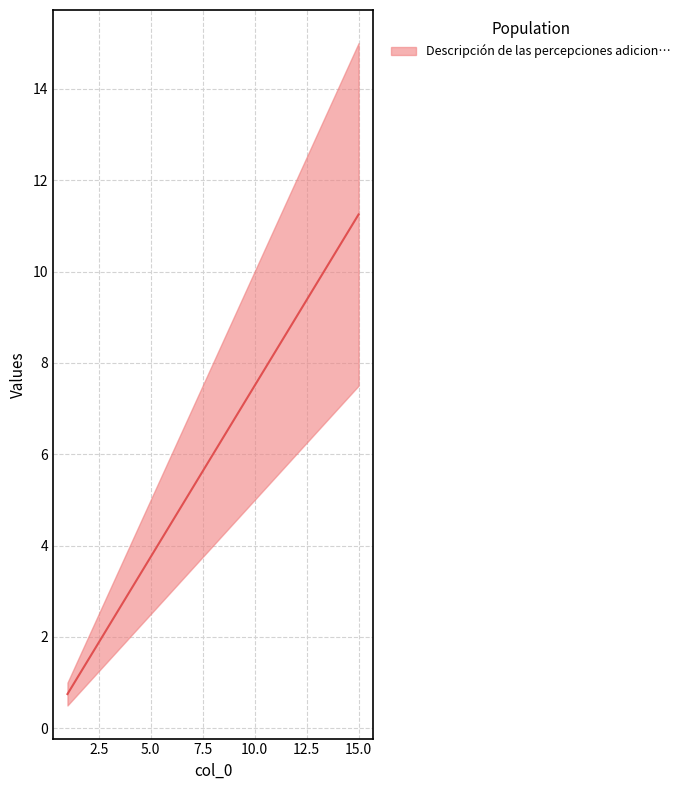

Reading left to right, transcribe all the data shown in this chart.

0.8	1.5	2.2	3.0	3.8	4.5	5.2	6.0	6.8	7.5	8.2	9.0	9.8	10.5	11.2